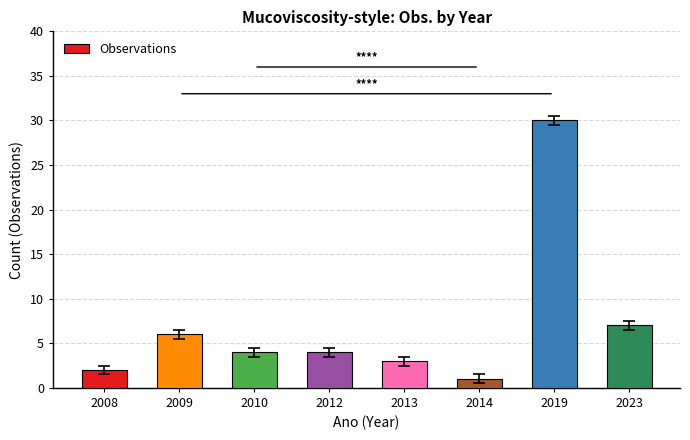

What is the average value?

7